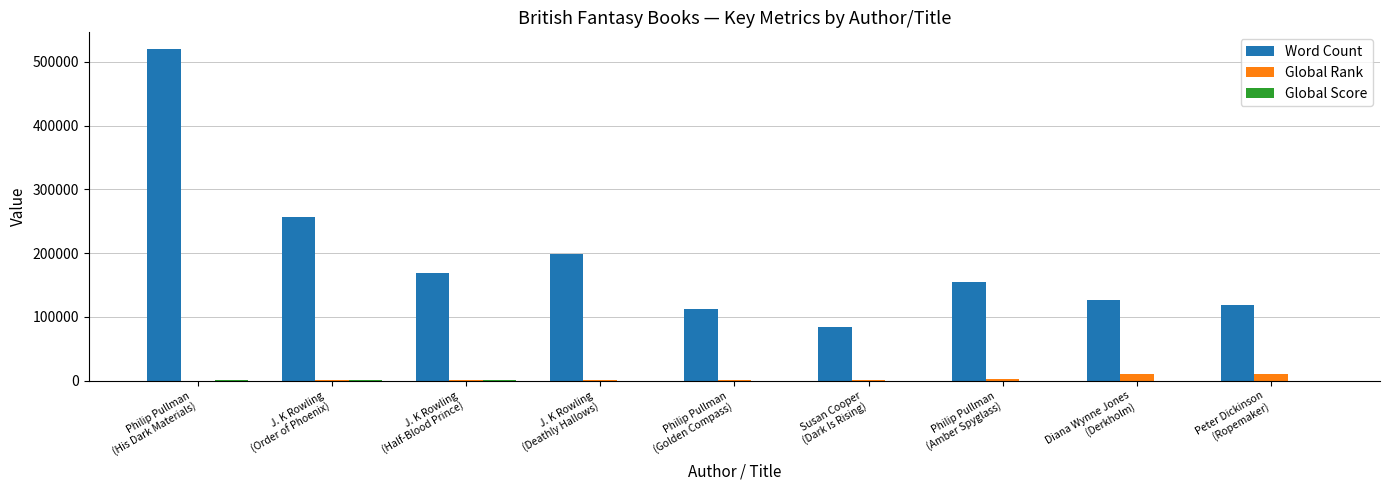

What is the greatest value displayed?

520000